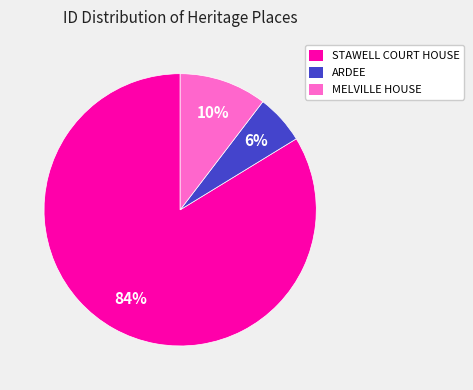

Between MELVILLE HOUSE and STAWELL COURT HOUSE, which is larger?

STAWELL COURT HOUSE